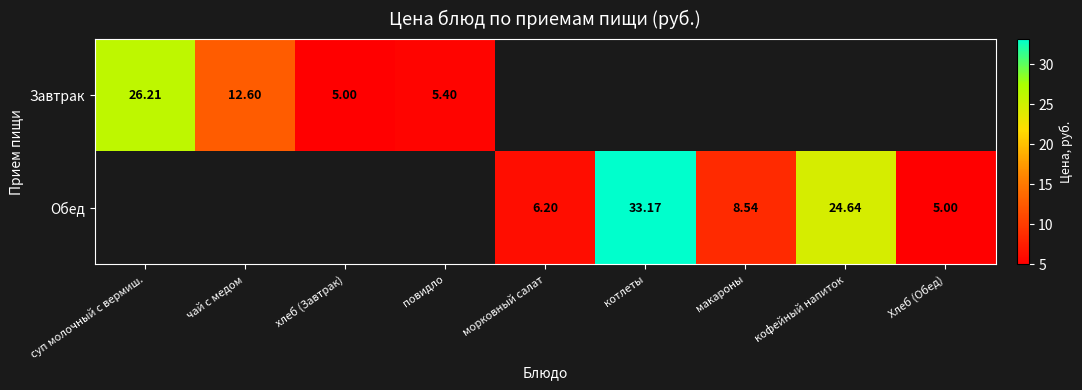

At which label does Завтрак reach its minimum?

хлеб (Завтрак)